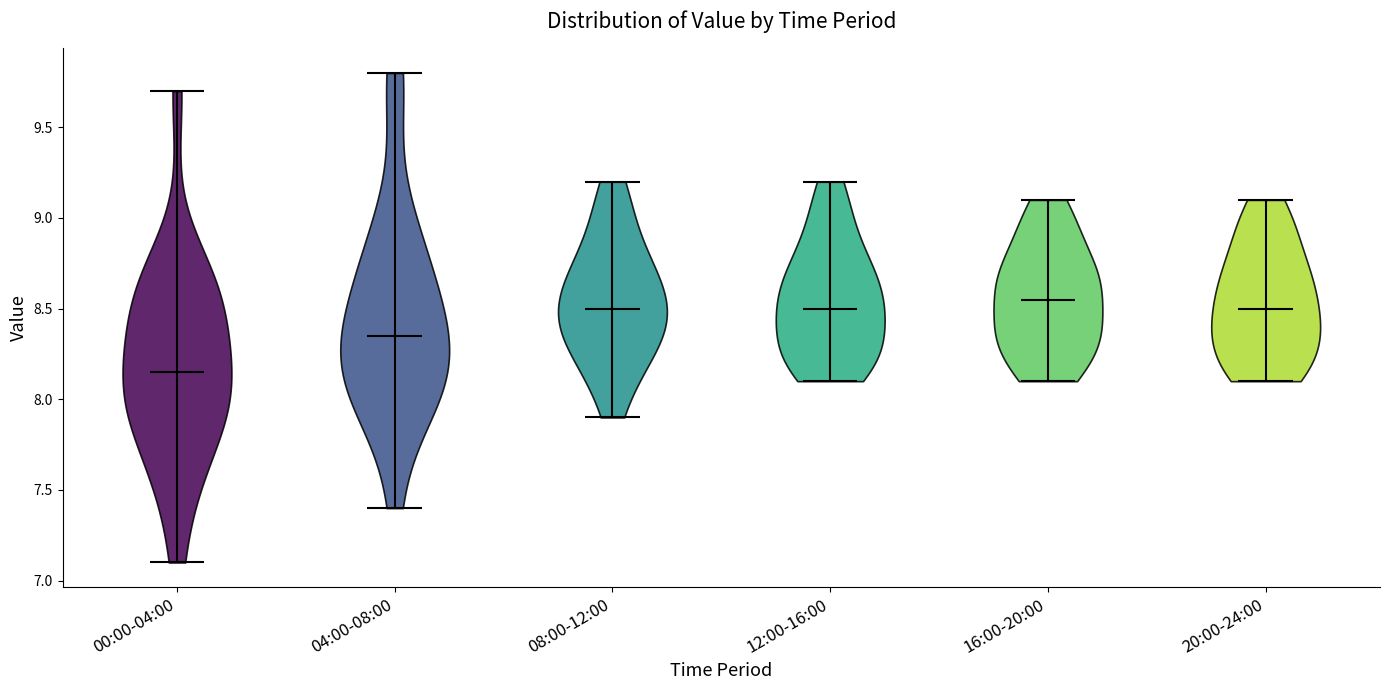

Which violin has the lowest median line?

00:00-04:00